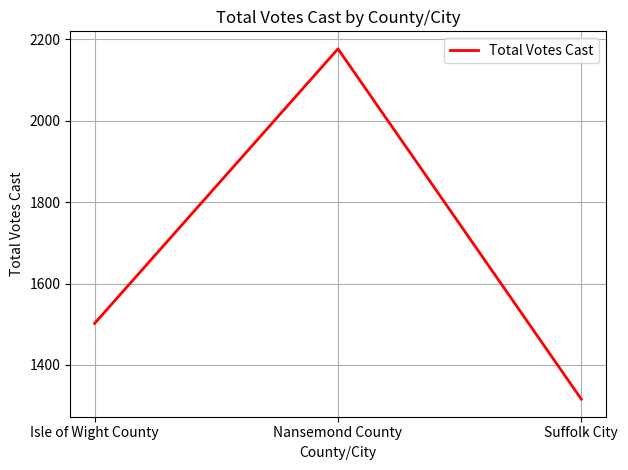

Is this an area chart (filled region under the line)?

No